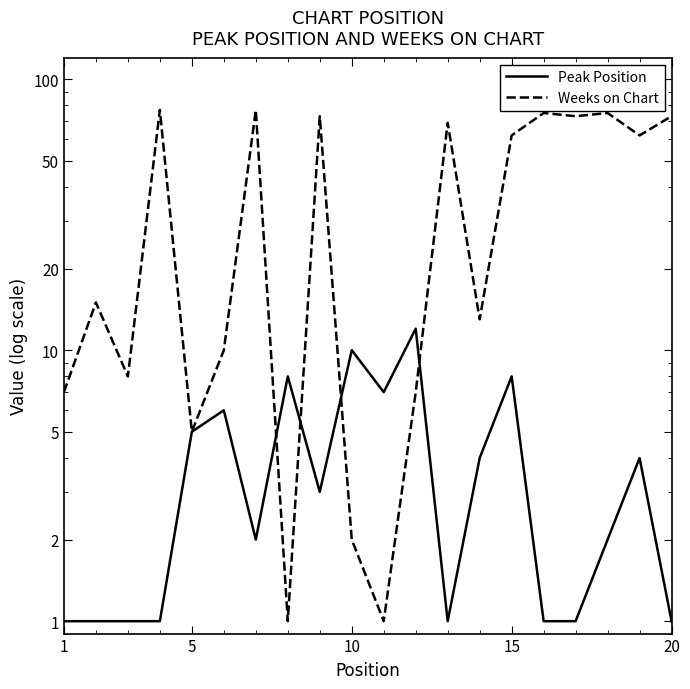

How many lines are shown in the chart?

2